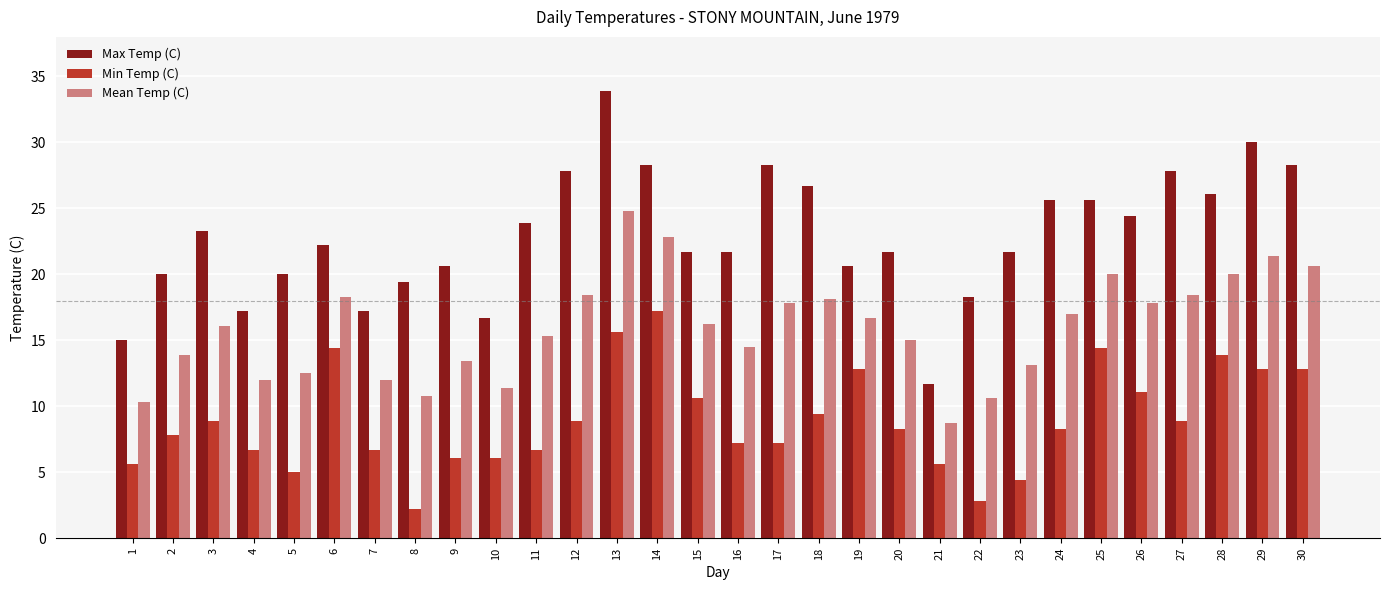

What is the difference between the maximum and minimum values in the Min Temp (C) series?

15.0